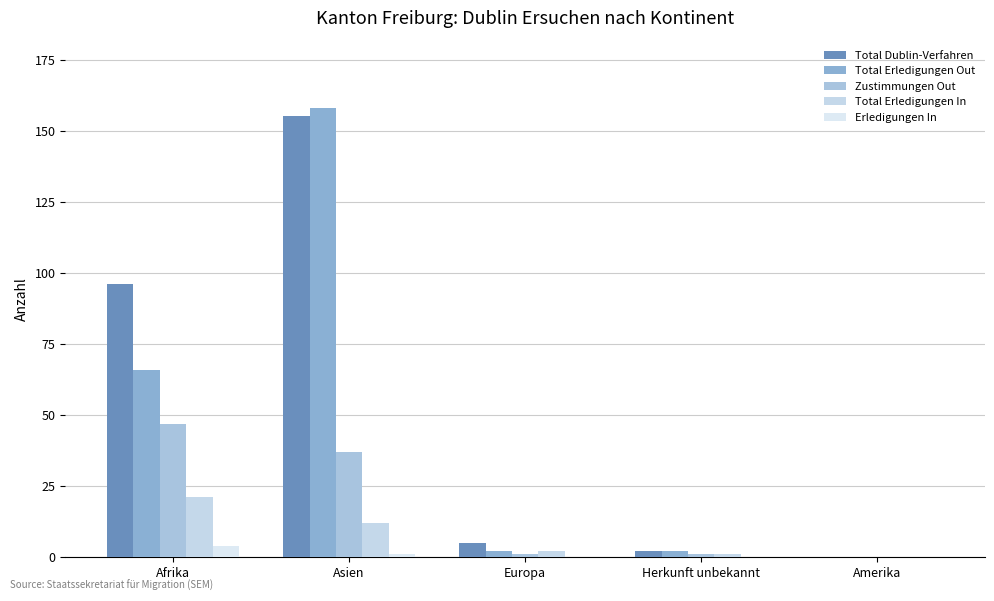

How many Erledigungen In values are between 0 and 1?

4